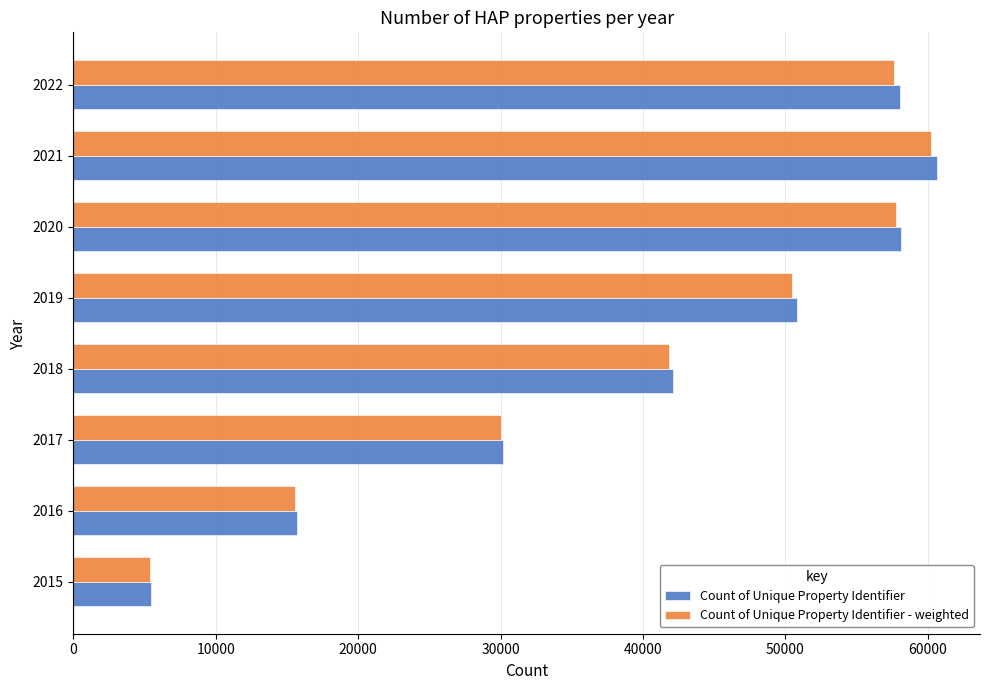

What is the maximum value shown in the chart?

60630